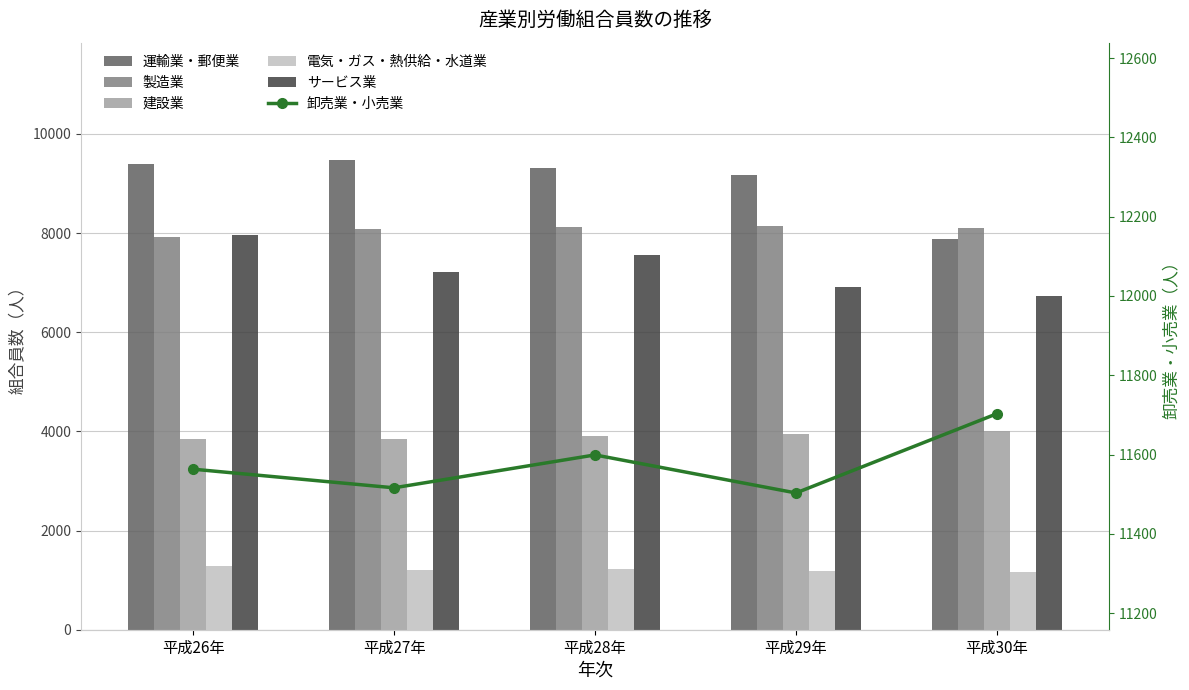

Which has a higher value, 平成27年 or 平成29年?

平成27年